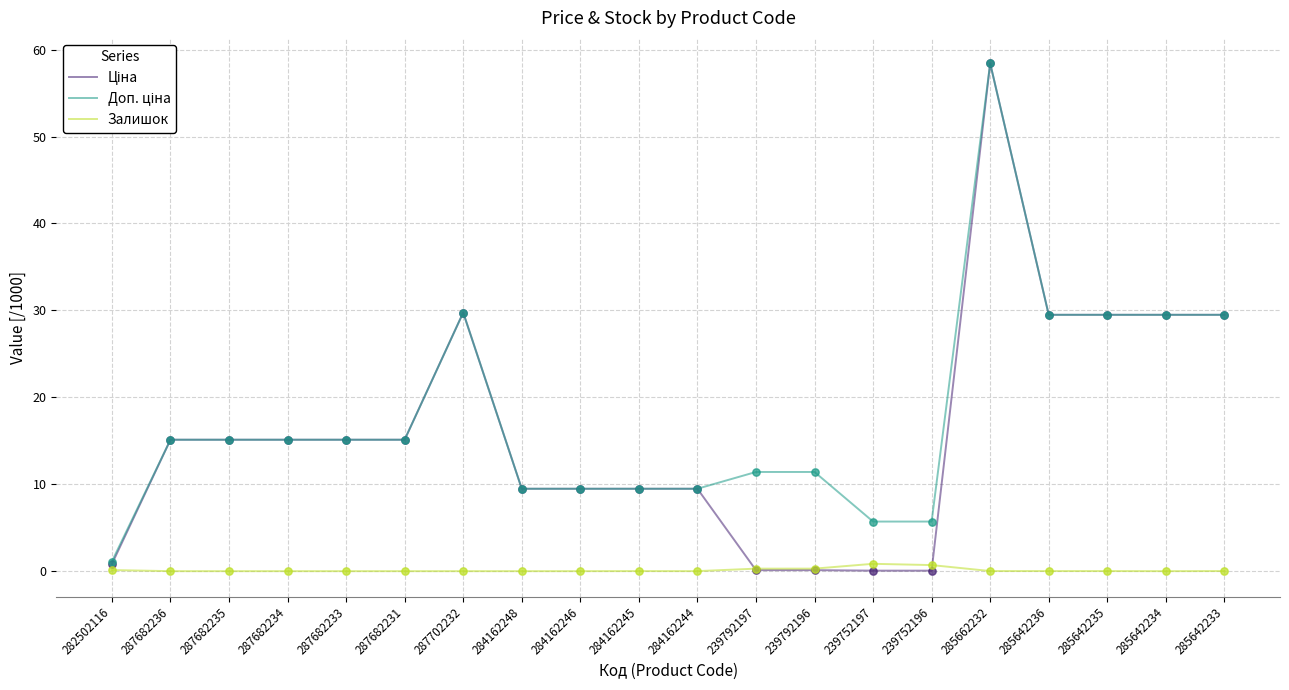

What is the total value across all series at 287702232?

59.5